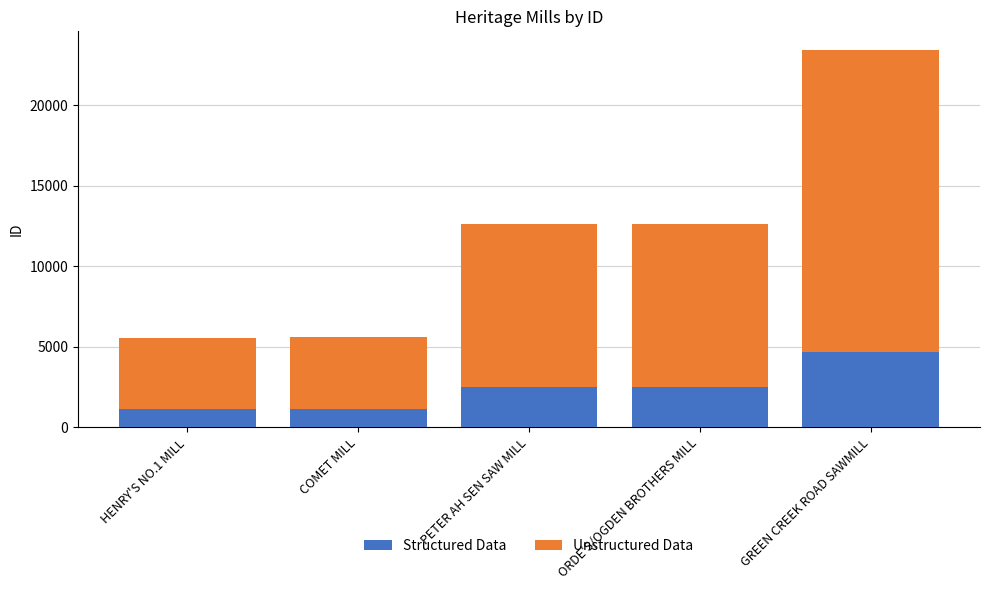

At which category is the sum across all series the highest?

GREEN CREEK ROAD SAWMILL